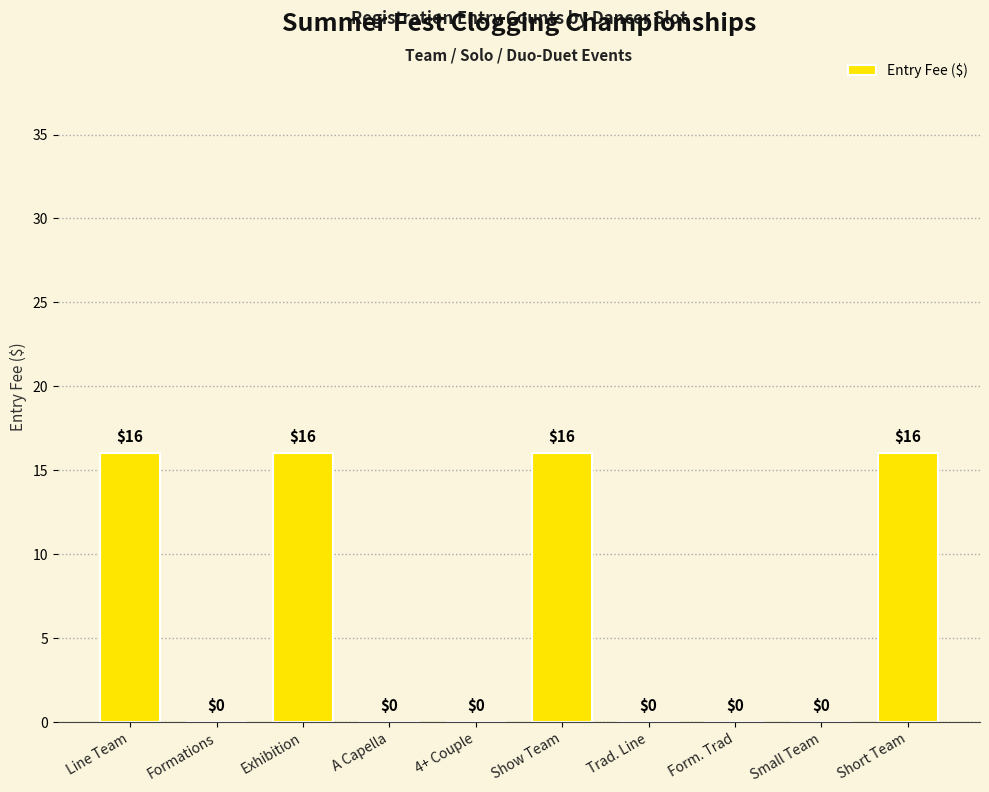

What is the greatest value displayed?

16